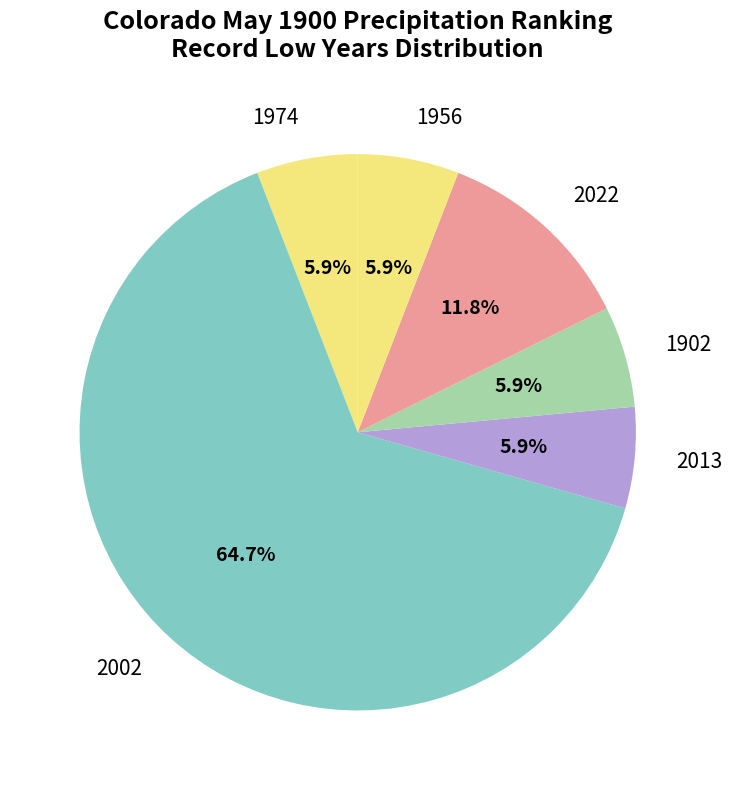

Is the sum of 2013 and 2002 greater than half?

Yes